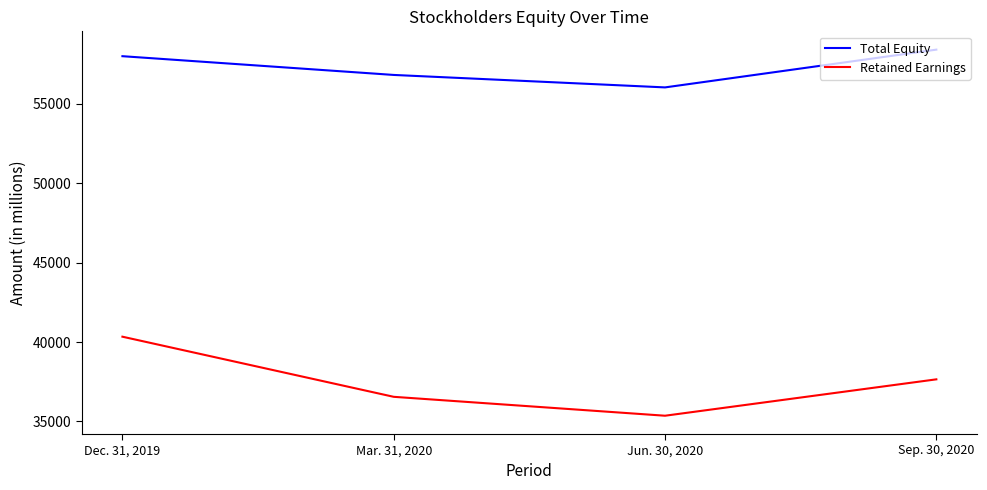

What is the sum of all Retained Earnings values?

149906